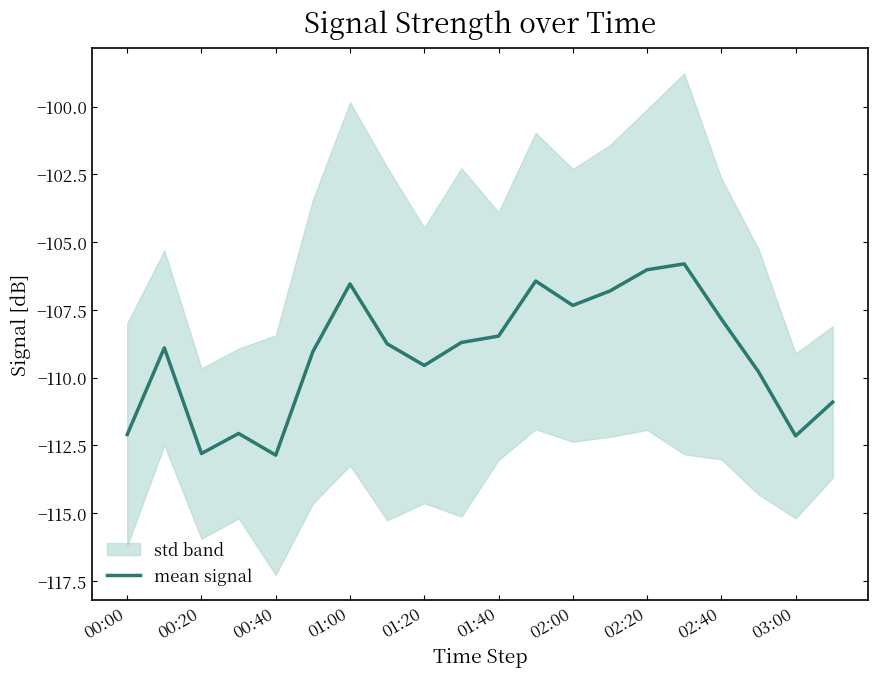

What is the change in value from 11 to 19?

-4.5